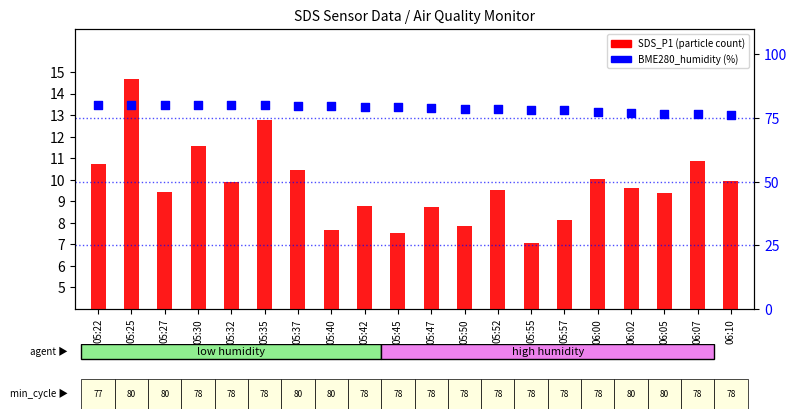

Is the value of BME280_humidity at 06:02 greater than the value of SDS_P1 at 05:47?

Yes